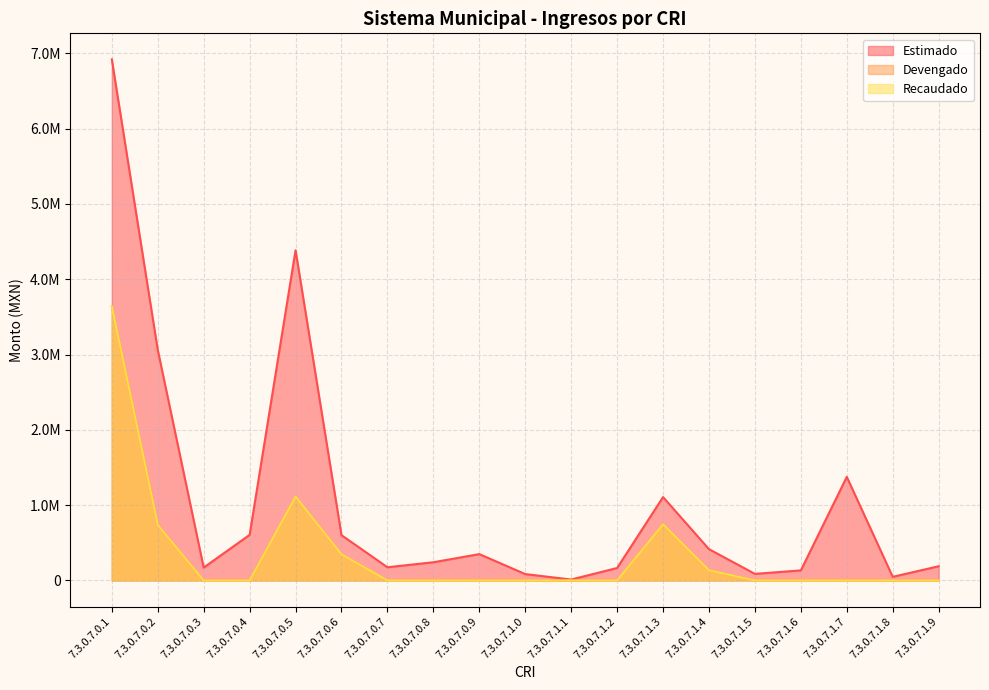

What is the difference between the maximum and minimum values in the Estimado series?

6906157.0